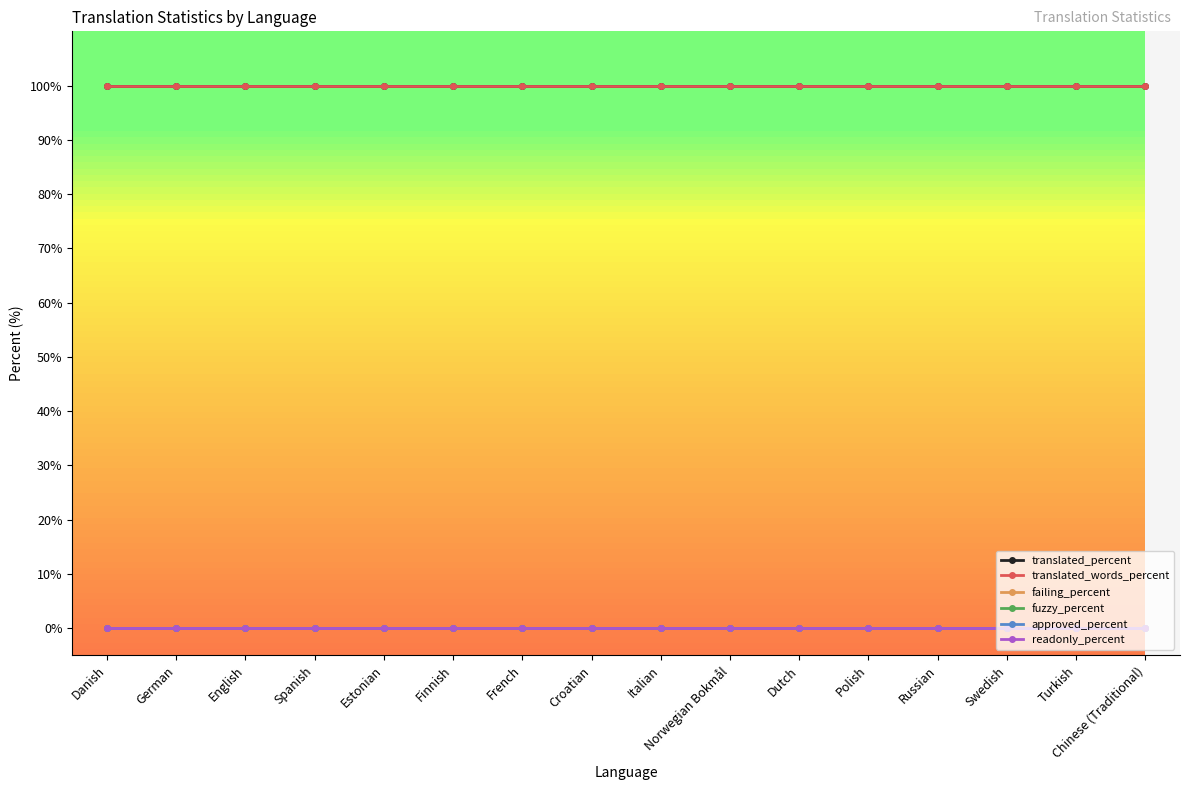

How many data points does each series have?

16